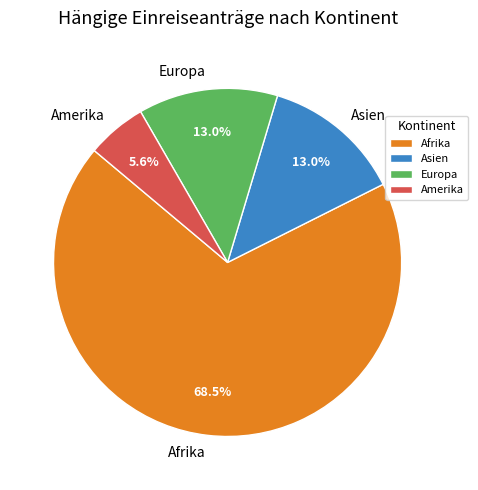

To the nearest percent, what portion does Europa represent?

13%